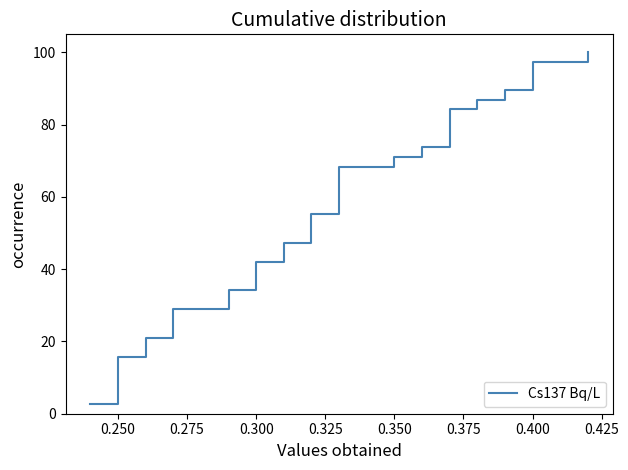

Reading left to right, extract all data points from this chart.

2.6	5.3	7.9	10.5	13.2	15.8	18.4	21.1	23.7	26.3	28.9	31.6	34.2	36.8	39.5	42.1	44.7	47.4	50.0	52.6	55.3	57.9	60.5	63.2	65.8	68.4	71.1	73.7	76.3	78.9	81.6	84.2	86.8	89.5	92.1	94.7	97.4	100.0